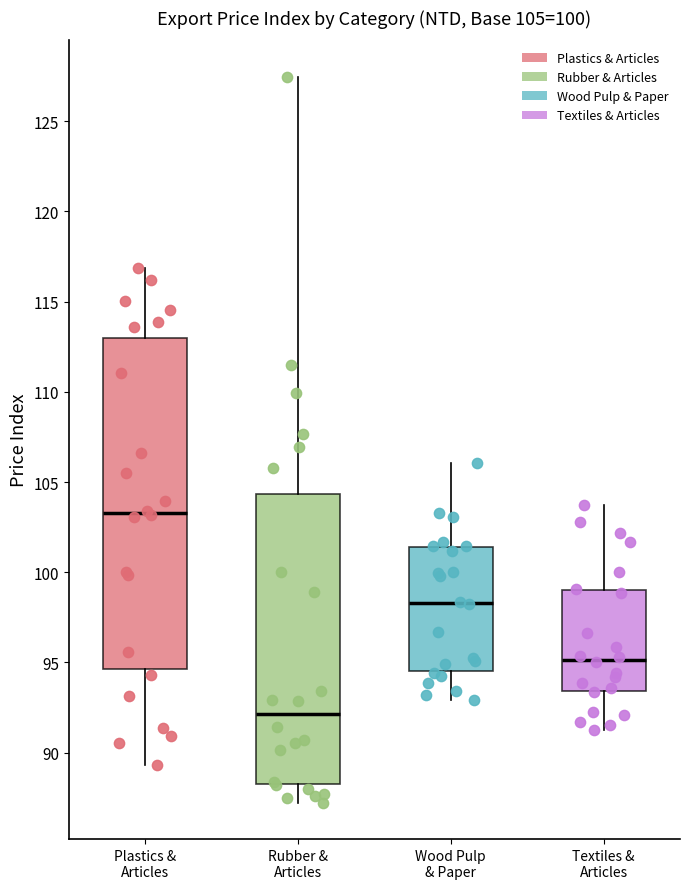

Which box's median line is the highest?

Plastics & Articles